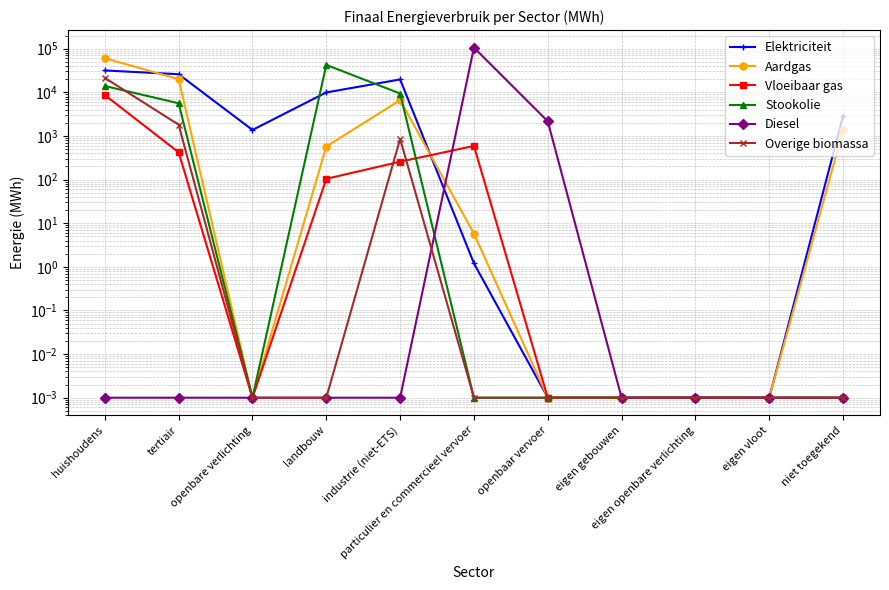

Reading right to left, list all the values displayed in this chart.

Elektriciteit: 2892.2	0.0	0.0	0.0	0.0	1.2	19727.9	9936.1	1371.7	25990.8	31674.8
Aardgas: 1365.5	0.0	0.0	0.0	0.0	5.8	6606.1	571.7	0.0	20002.1	60683.7
Vloeibaar gas: 0.0	0.0	0.0	0.0	0.0	589.9	256.9	104.0	0.0	420.9	8661.3
Stookolie: 0.0	0.0	0.0	0.0	0.0	0.0	9374.5	42534.1	0.0	5605.3	13952.6
Diesel: 0.0	0.0	0.0	0.0	2161.8	105925.9	0.0	0.0	0.0	0.0	0.0
Overige biomassa: 0.0	0.0	0.0	0.0	0.0	0.0	856.6	0.0	0.0	1808.8	21412.9